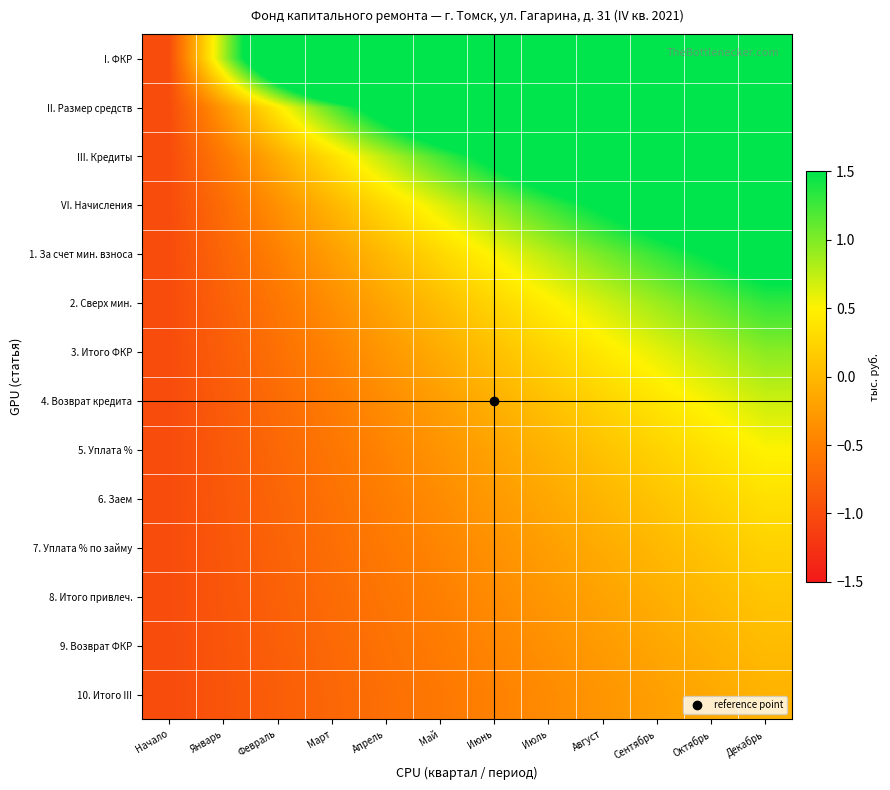

Reading left to right, transcribe all the data shown in this chart.

I. ФКР: Начало=-1.0	Январь=0.8	Февраль=2.6	Март=4.5	Апрель=6.3	Май=8.1	Июнь=9.9	Июль=11.7	Август=13.5	Сентябрь=15.4	Октябрь=17.2	Декабрь=19.0
II. Размер средств: Начало=-1.0	Январь=-0.3	Февраль=0.4	Март=1.1	Апрель=1.9	Май=2.6	Июнь=3.3	Июль=4.0	Август=4.7	Сентябрь=5.4	Октябрь=6.2	Декабрь=6.9
III. Кредиты: Начало=-1.0	Январь=-0.6	Февраль=-0.1	Март=0.3	Апрель=0.8	Май=1.2	Июнь=1.7	Июль=2.1	Август=2.6	Сентябрь=3.0	Октябрь=3.5	Декабрь=3.9
VI. Начисления: Начало=-1.0	Январь=-0.7	Февраль=-0.4	Март=-0.0	Апрель=0.3	Май=0.6	Июнь=0.9	Июль=1.3	Август=1.6	Сентябрь=1.9	Октябрь=2.2	Декабрь=2.6
1. За счет мин. взноса: Начало=-1.0	Январь=-0.7	Февраль=-0.5	Март=-0.2	Апрель=0.0	Май=0.3	Июнь=0.5	Июль=0.8	Август=1.0	Сентябрь=1.3	Октябрь=1.5	Декабрь=1.8
2. Сверх мин.: Начало=-1.0	Январь=-0.8	Февраль=-0.6	Март=-0.4	Апрель=-0.2	Май=0.0	Июнь=0.3	Июль=0.5	Август=0.7	Сентябрь=0.9	Октябрь=1.1	Декабрь=1.3
3. Итого ФКР: Начало=-1.0	Январь=-0.8	Февраль=-0.6	Март=-0.5	Апрель=-0.3	Май=-0.1	Июнь=0.1	Июль=0.2	Август=0.4	Сентябрь=0.6	Октябрь=0.8	Декабрь=1.0
4. Возврат кредита: Начало=-1.0	Январь=-0.8	Февраль=-0.7	Март=-0.5	Апрель=-0.4	Май=-0.2	Июнь=-0.1	Июль=0.1	Август=0.2	Сентябрь=0.4	Октябрь=0.5	Декабрь=0.7
5. Уплата %: Начало=-1.0	Январь=-0.9	Февраль=-0.7	Март=-0.6	Апрель=-0.5	Май=-0.3	Июнь=-0.2	Июль=-0.0	Август=0.1	Сентябрь=0.2	Октябрь=0.4	Декабрь=0.5
6. Заем: Начало=-1.0	Январь=-0.9	Февраль=-0.8	Март=-0.6	Апрель=-0.5	Май=-0.4	Июнь=-0.3	Июль=-0.1	Август=-0.0	Сентябрь=0.1	Октябрь=0.2	Декабрь=0.3
7. Уплата % по займу: Начало=-1.0	Январь=-0.9	Февраль=-0.8	Март=-0.7	Апрель=-0.6	Май=-0.4	Июнь=-0.3	Июль=-0.2	Август=-0.1	Сентябрь=-0.0	Октябрь=0.1	Декабрь=0.2
8. Итого привлеч.: Начало=-1.0	Январь=-0.9	Февраль=-0.8	Март=-0.7	Апрель=-0.6	Май=-0.5	Июнь=-0.4	Июль=-0.3	Август=-0.2	Сентябрь=-0.1	Октябрь=0.0	Декабрь=0.1
9. Возврат ФКР: Начало=-1.0	Январь=-0.9	Февраль=-0.8	Март=-0.7	Апрель=-0.6	Май=-0.5	Июнь=-0.4	Июль=-0.3	Август=-0.3	Сентябрь=-0.2	Октябрь=-0.1	Декабрь=0.0
10. Итого III: Начало=-1.0	Январь=-0.9	Февраль=-0.8	Март=-0.7	Апрель=-0.7	Май=-0.6	Июнь=-0.5	Июль=-0.4	Август=-0.3	Сентябрь=-0.2	Октябрь=-0.1	Декабрь=-0.0